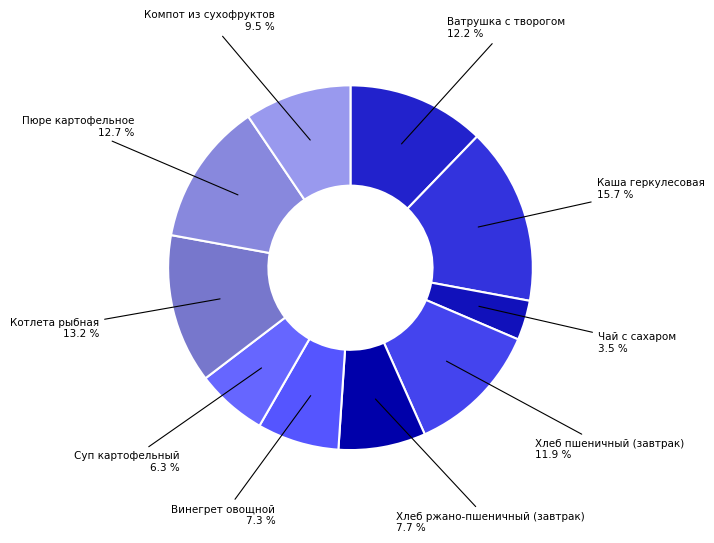

Which slice is the smallest?

Чай с сахаром